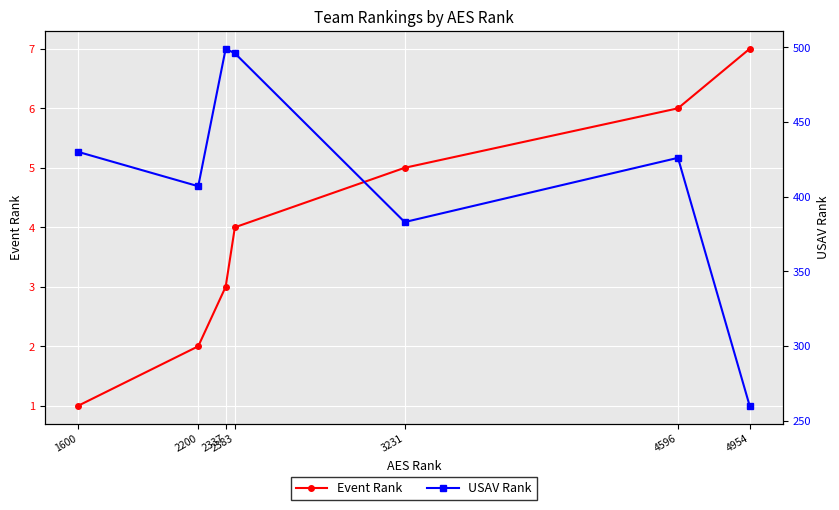

Does the chart display data point markers on the line(s)?

Yes